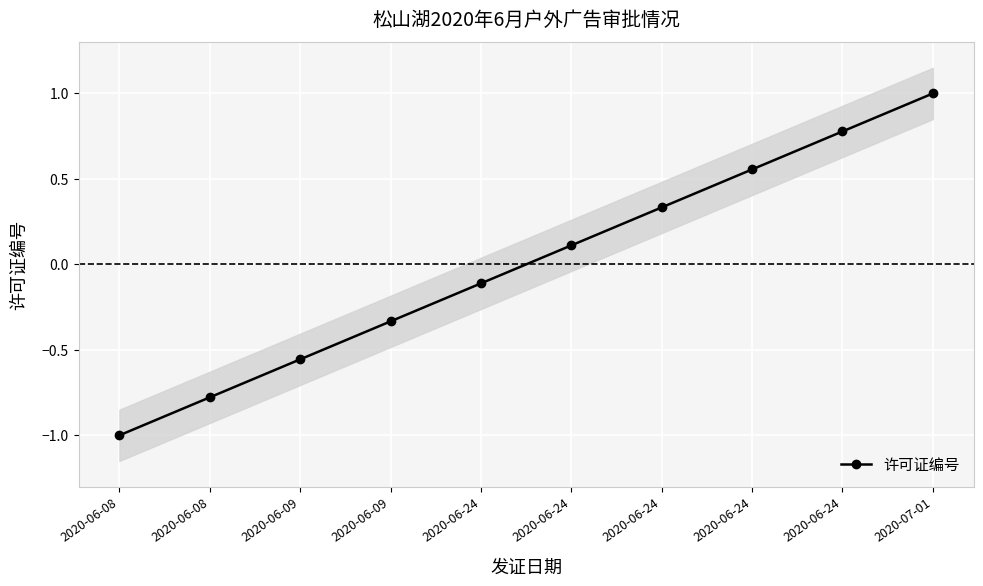

The chart shows a value of 0.6 at 2020-06-24. True or false?

True